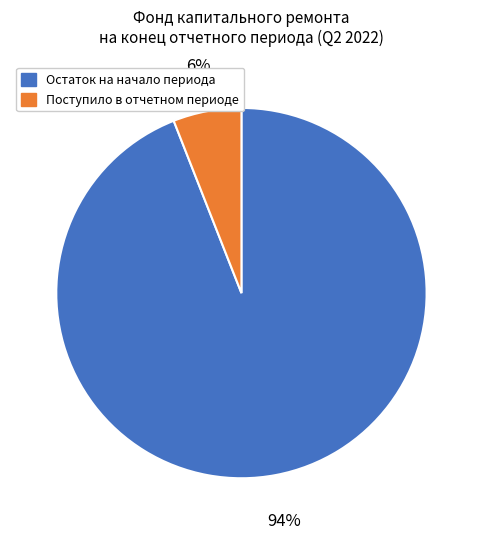

To the nearest percent, what is the average slice percentage?

50%